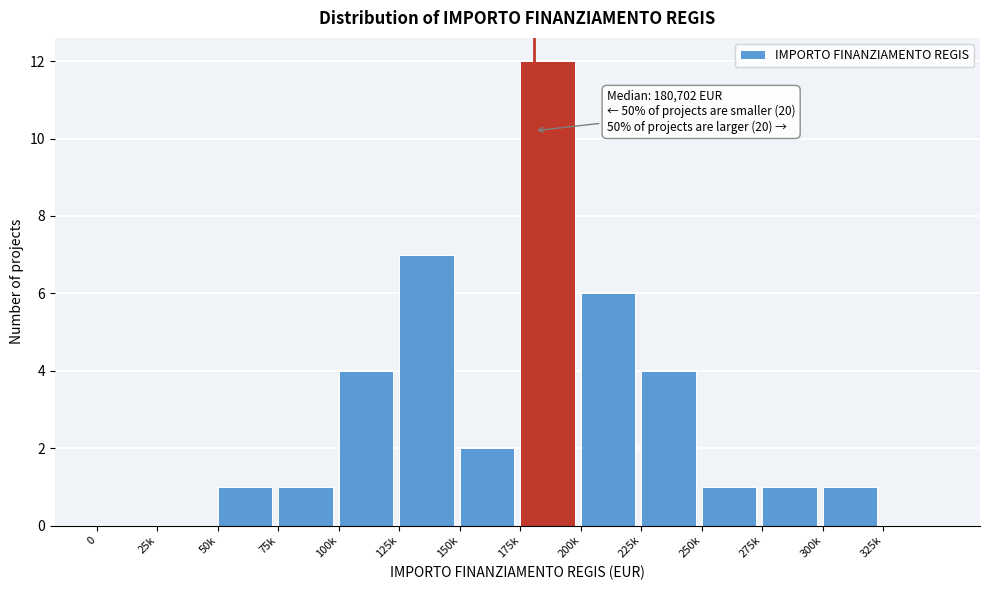

Is it true that the value at 100k is 4?

True